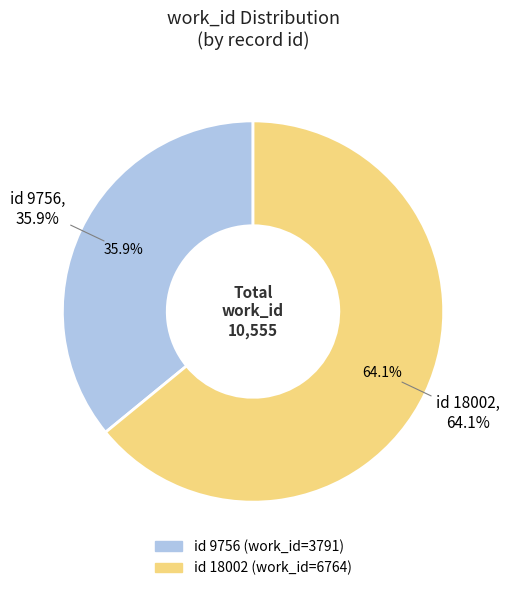

To the nearest percent, what is the difference between the 9756 and 18002 slice percentages?

28%